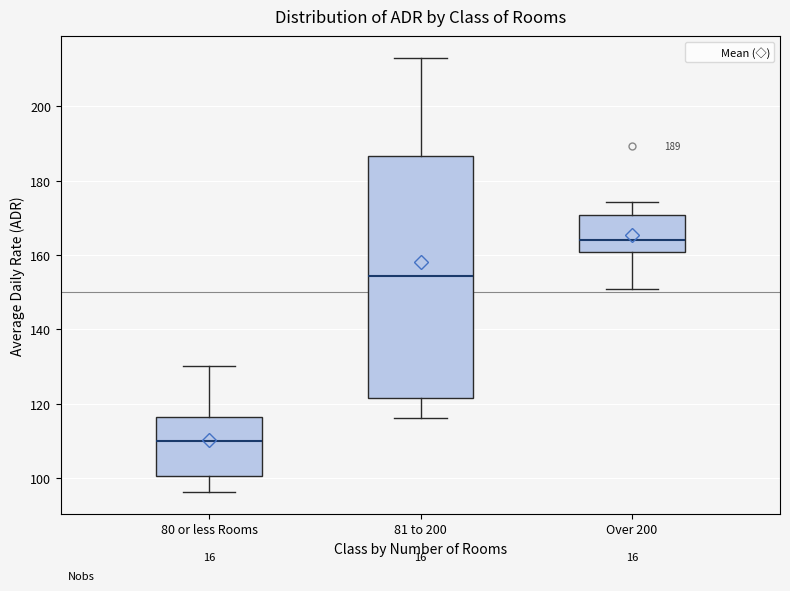

Which box has the highest median line?

Over 200